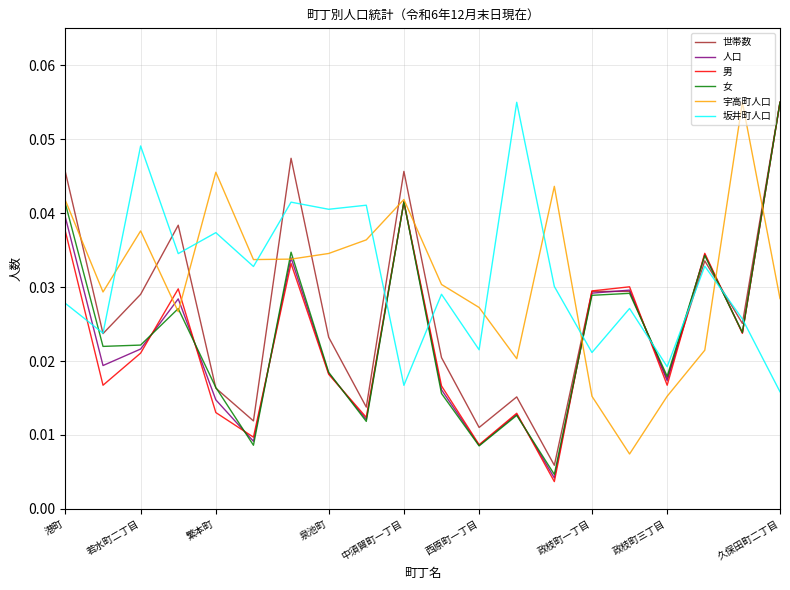

How many 宇高町人口 values are between 0 and 1?

20